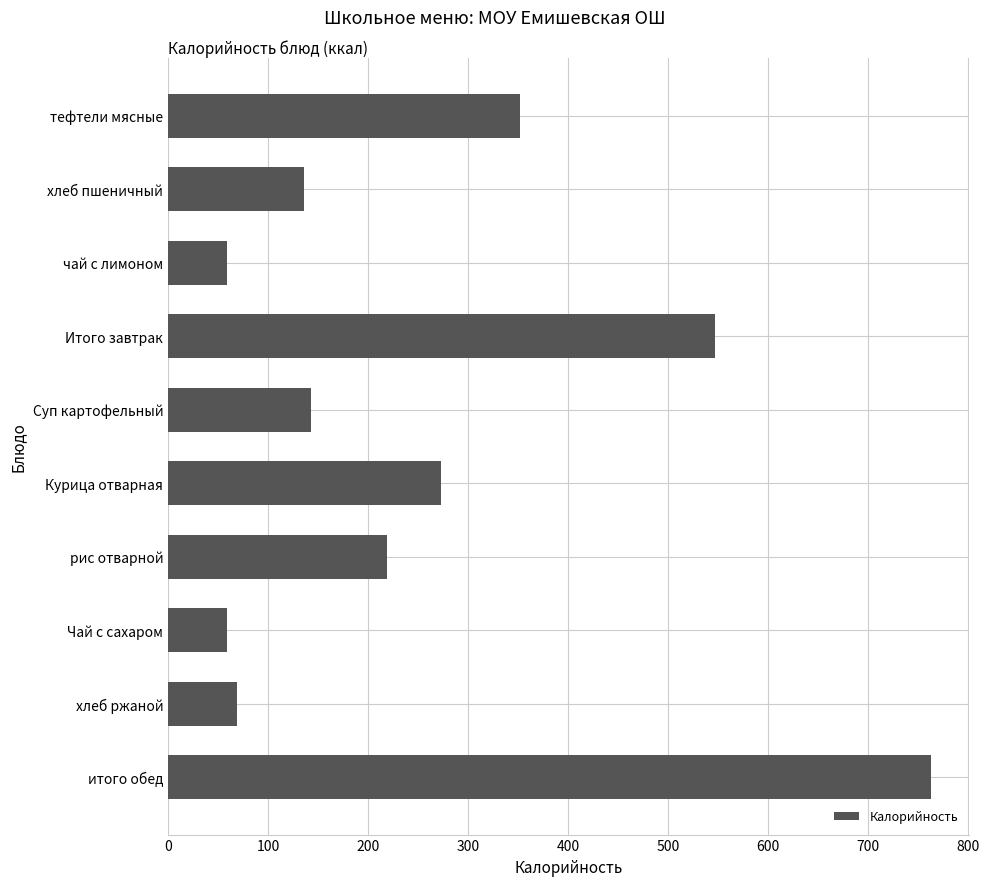

What is the smallest value displayed?

59.4